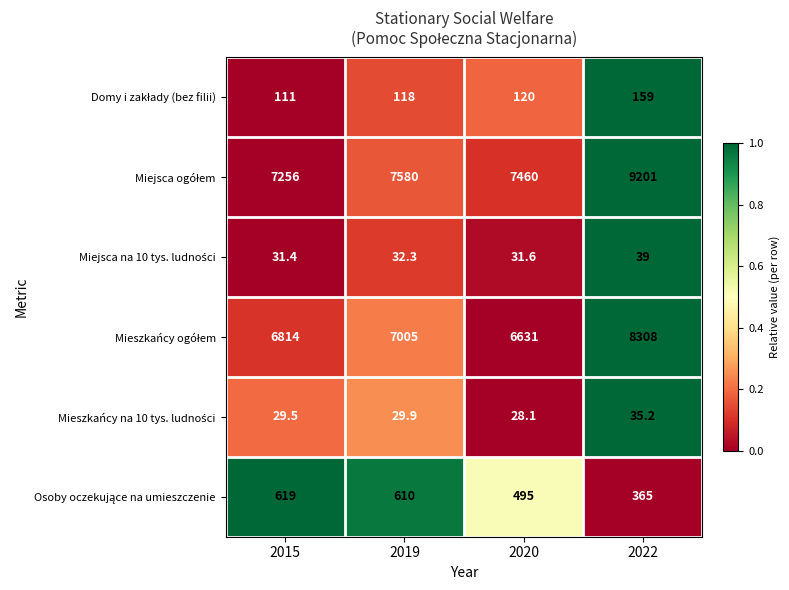

Count the number of data series in this chart.

6